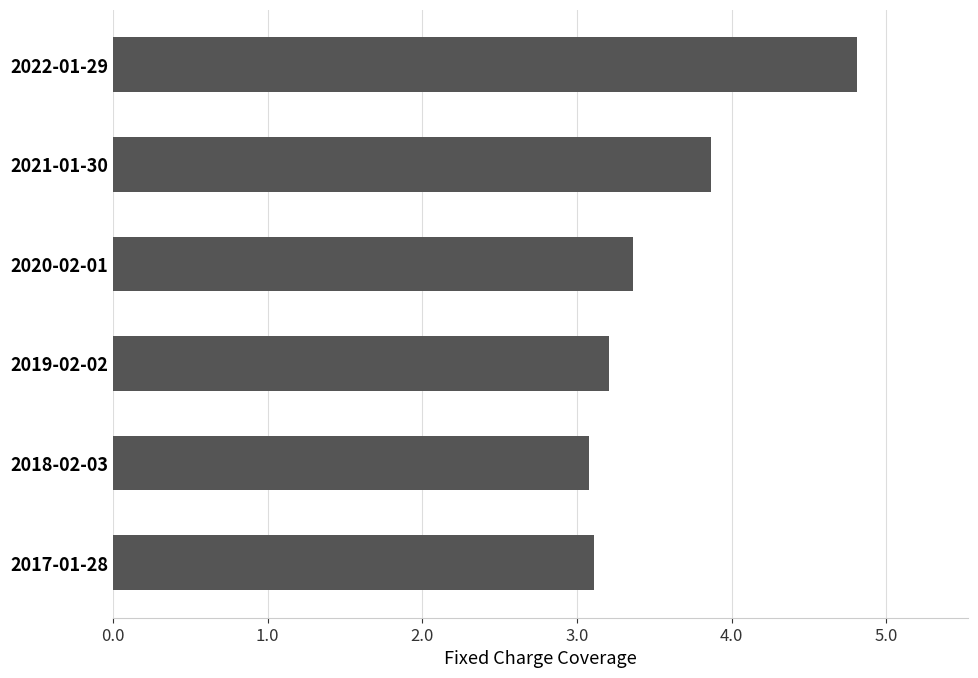

What is the label of the 2nd bar from the top?

2021-01-30